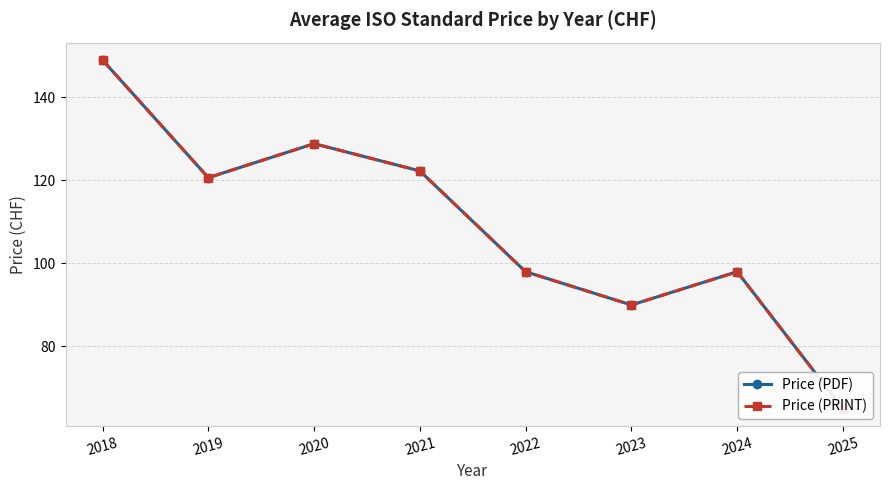

What are all the series names shown in the legend?

Price (PDF), Price (PRINT)